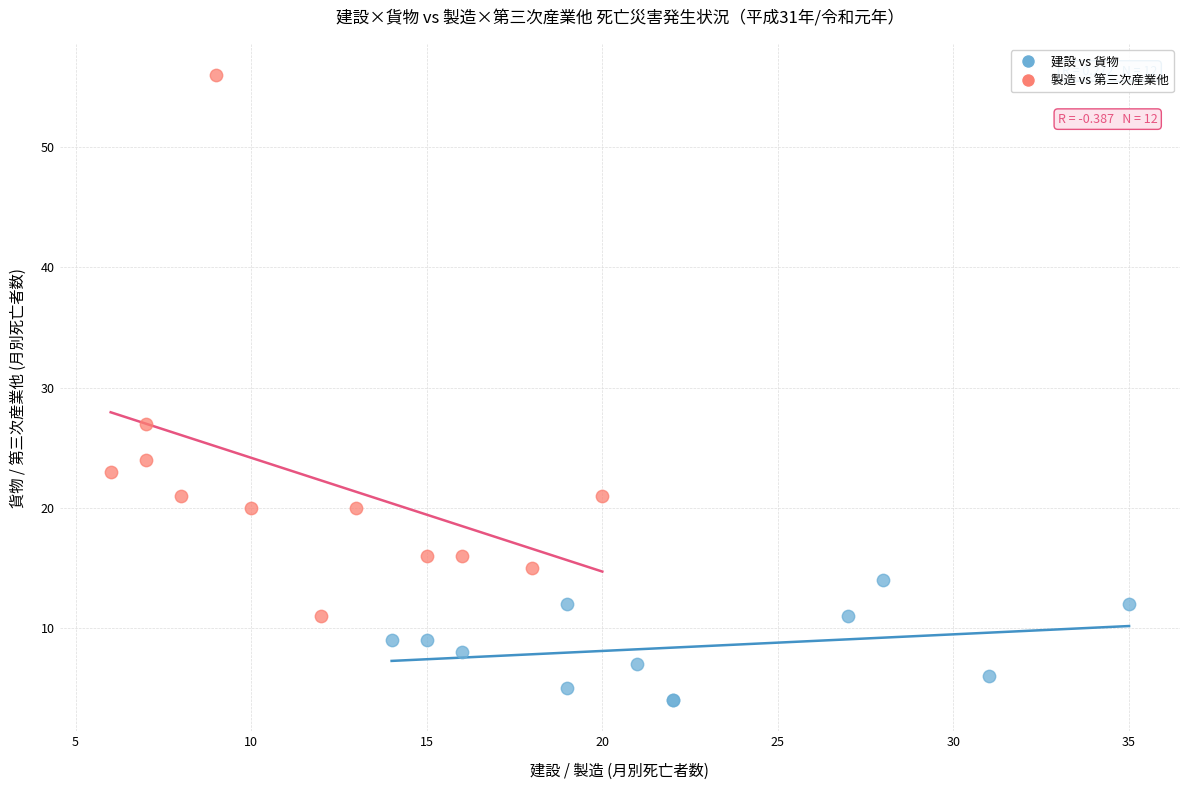

Which series reaches the maximum Y coordinate?

製造 vs 第三次産業他